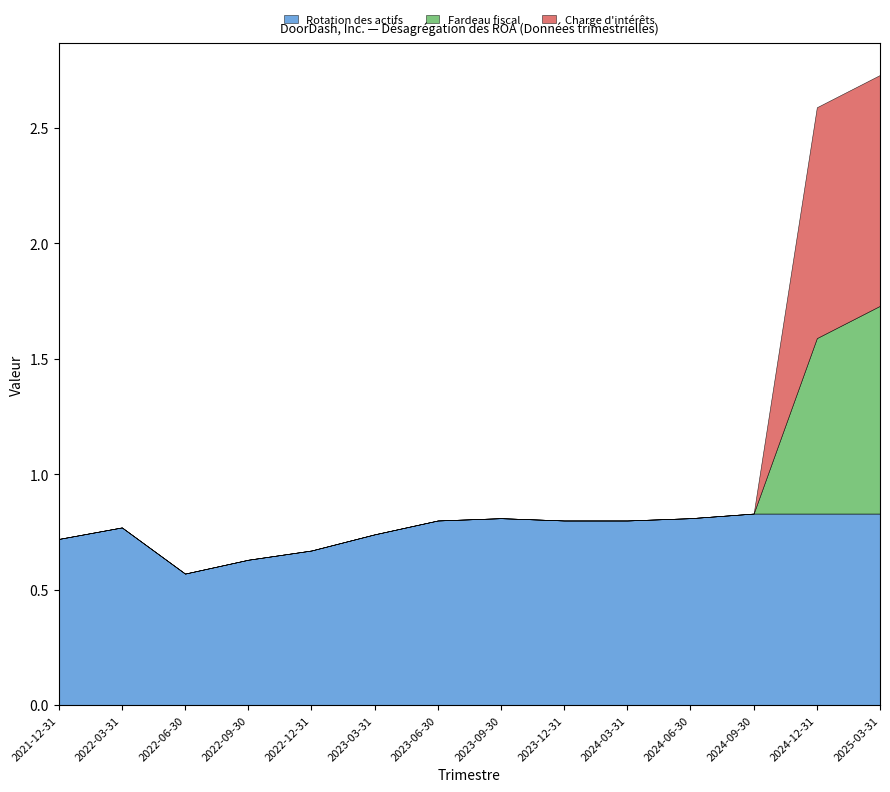

How many Rotation des actifs values are between 0 and 1?

14